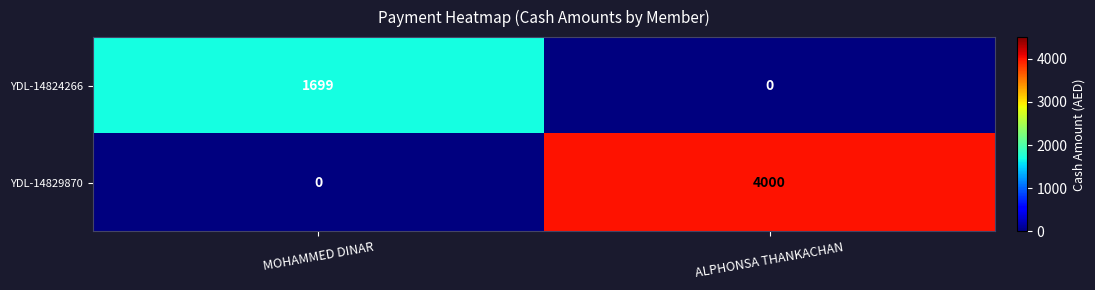

Rank the series by their maximum value, from lowest to highest.

YDL-14824266, YDL-14829870